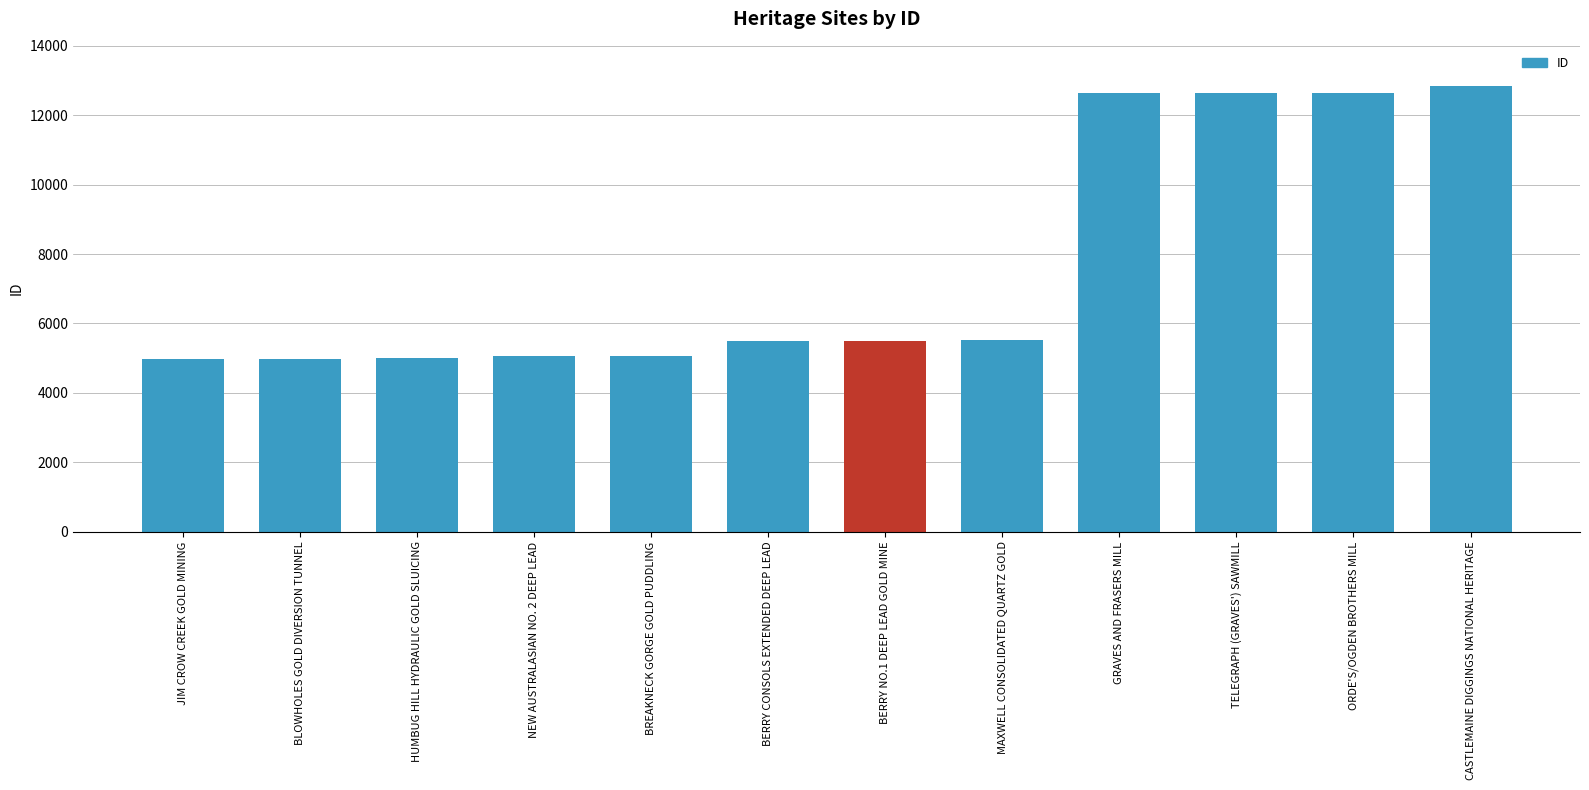

What is the label of the 2nd bar from the right?

ORDE'S/OGDEN BROTHERS MILL